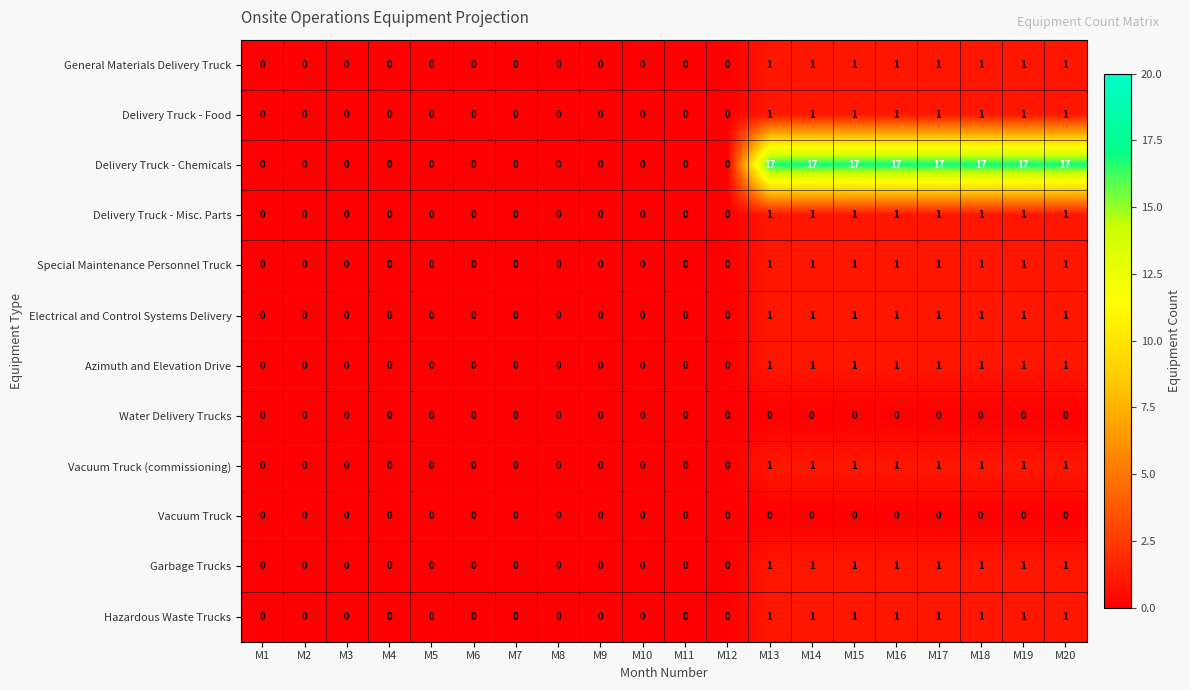

Is it true that Vacuum Truck equals 0 at M3?

True